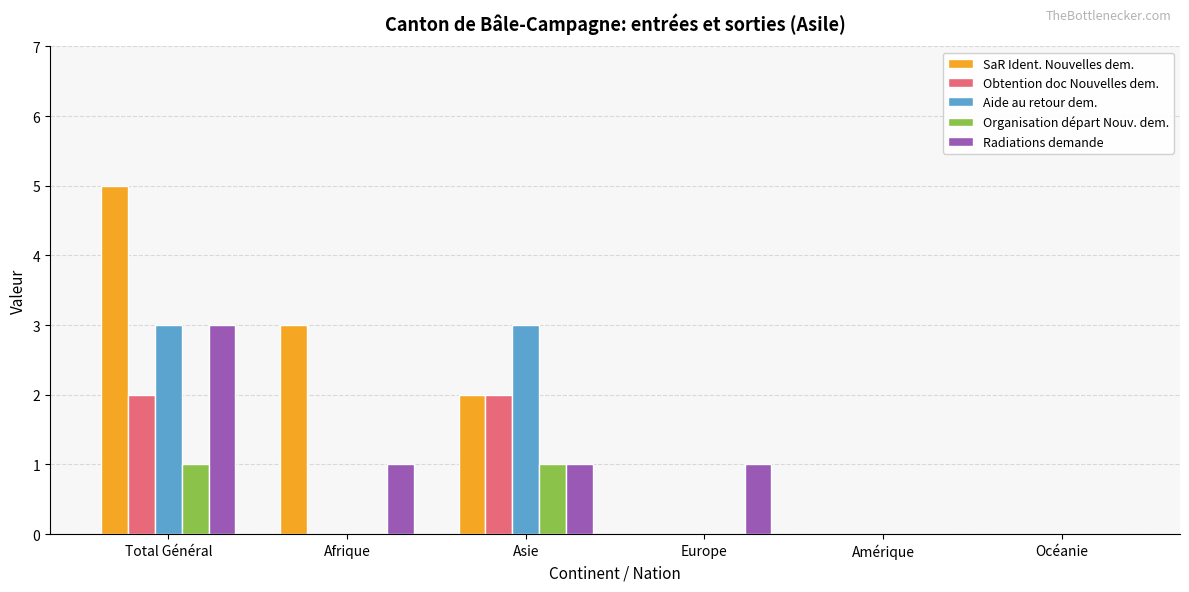

Count the number of data series in this chart.

5